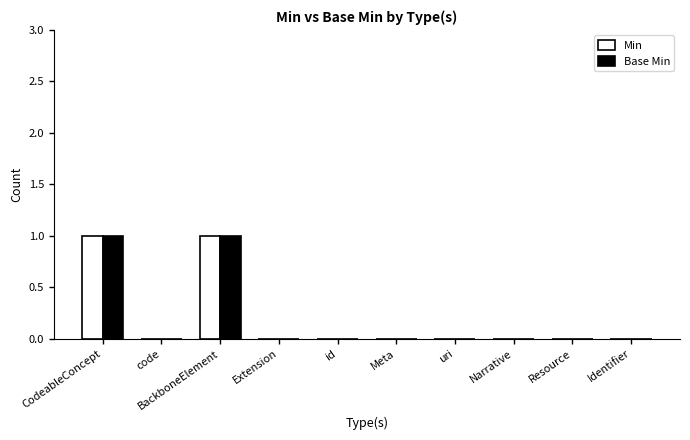

The value of Min at uri is -1. True or false?

False